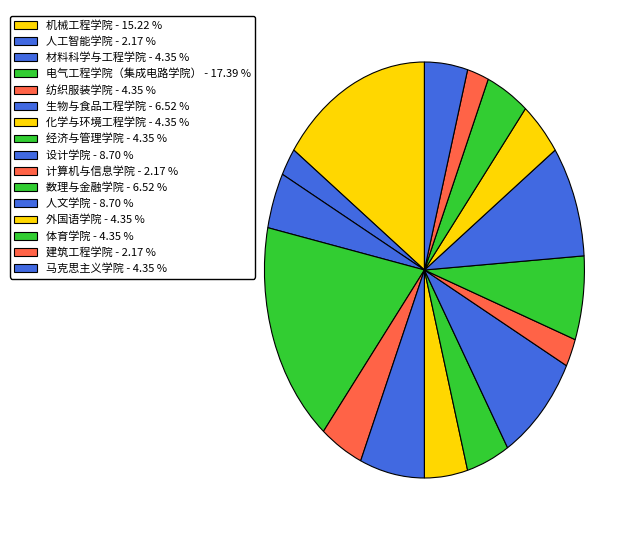

To the nearest percent, what is the difference between the 化学与环境工程学院 and 电气工程学院（集成电路学院） slice percentages?

13%